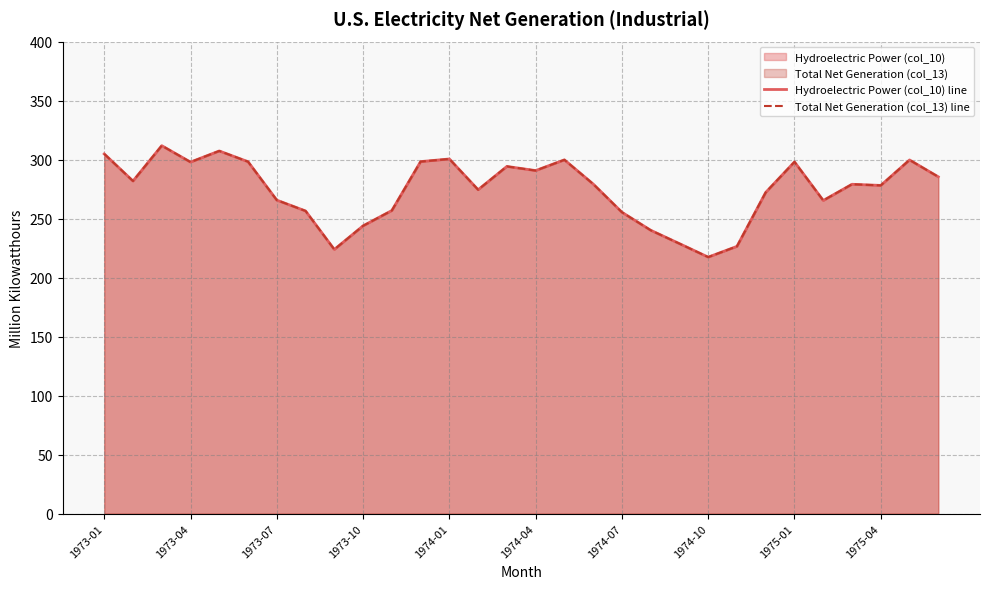

What is the difference between the maximum and minimum values in the Hydroelectric Power (col_10) line series?

94.4